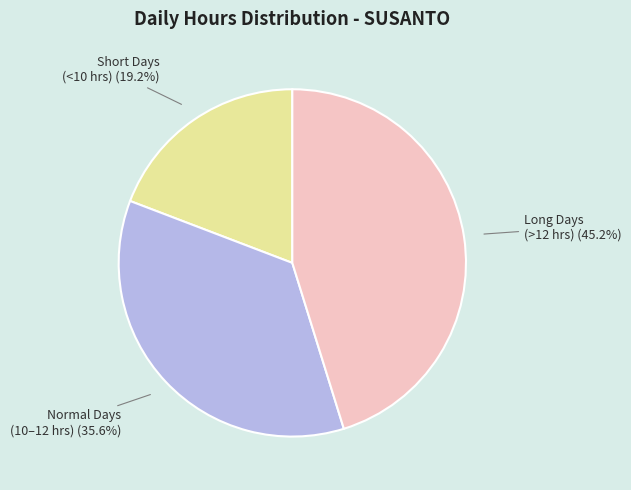

To the nearest percent, what is the average slice percentage?

33%